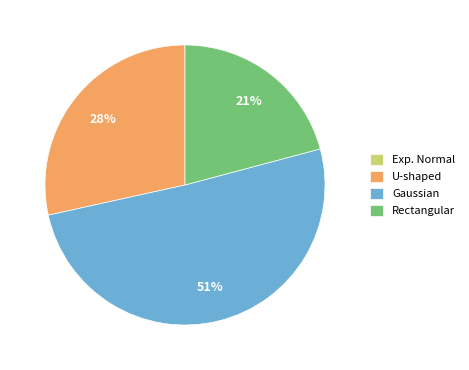

To the nearest percent, what is the average slice percentage?

25%